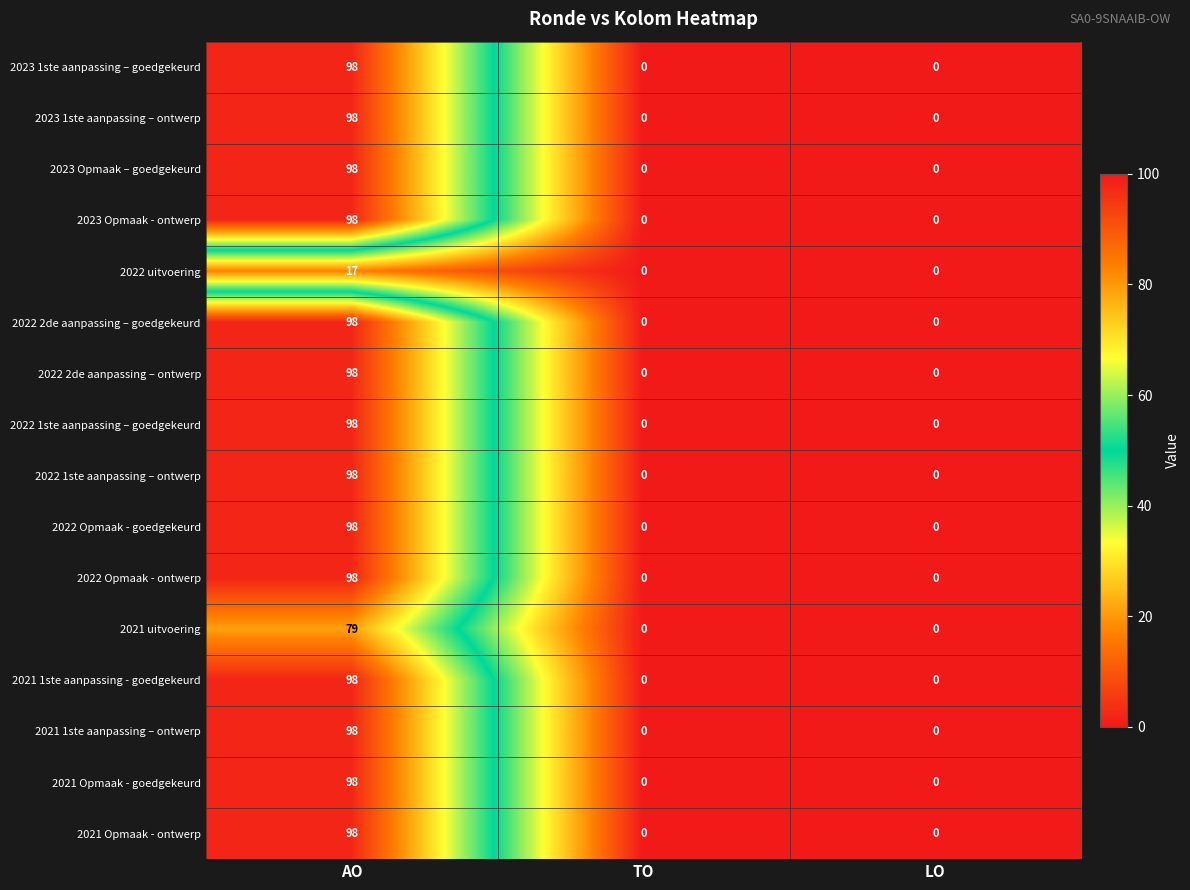

What is the spread (max minus min) of values at AO?

81